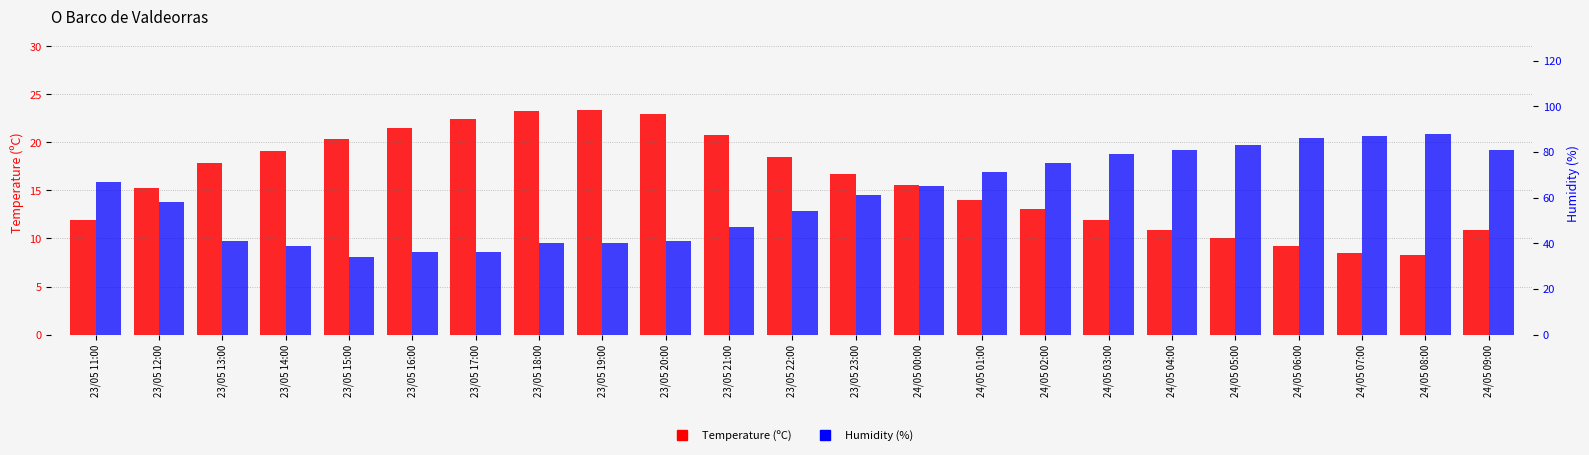

What is the difference between the Humidity (%) values at 23/05 17:00 and 24/05 04:00?

45.0